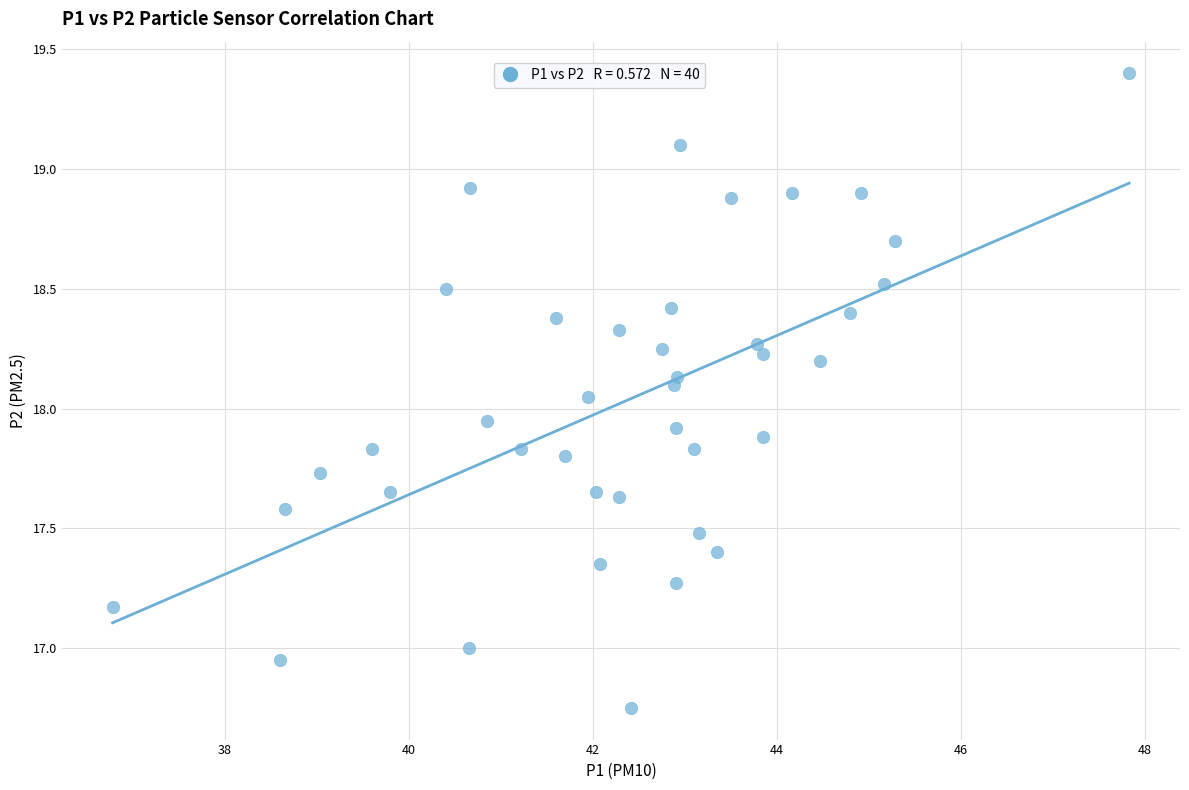

What is the range of X values (max minus min)?

11.0